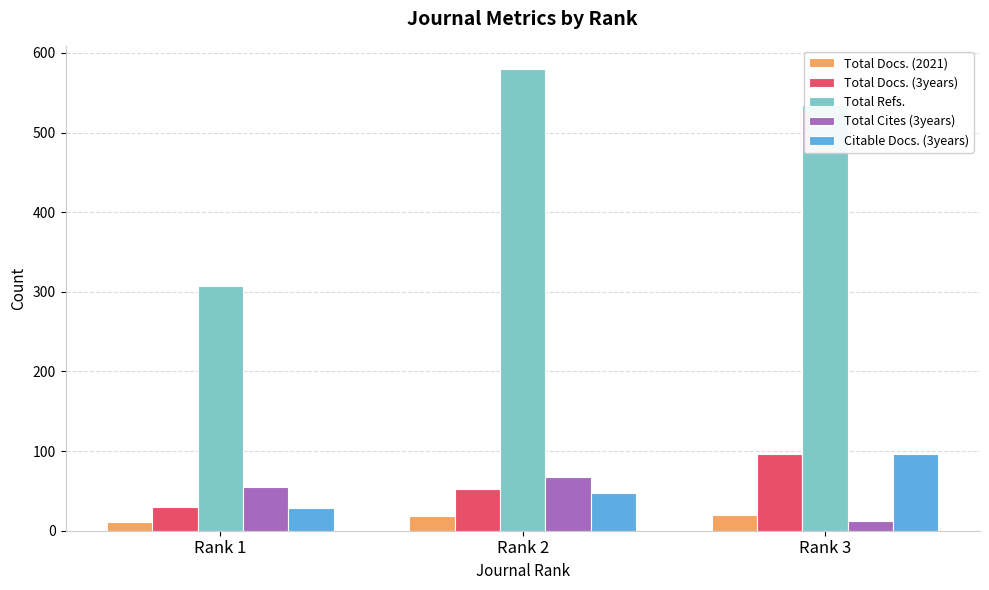

What is the maximum value shown in the chart?

580